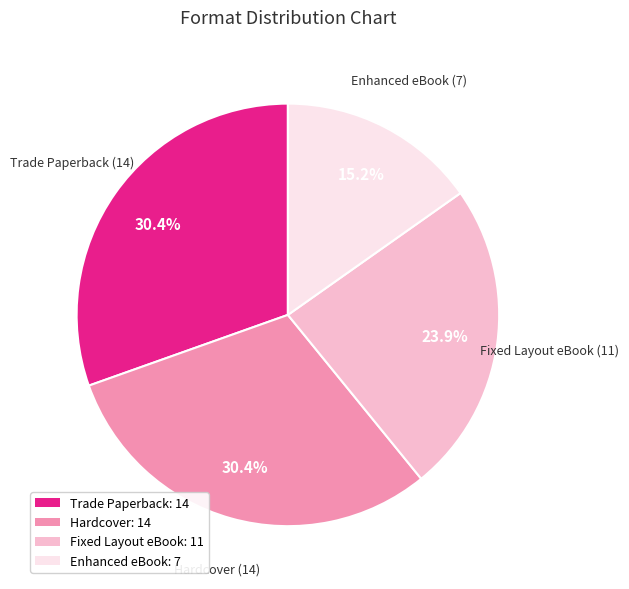

How many segments does this pie chart have?

4